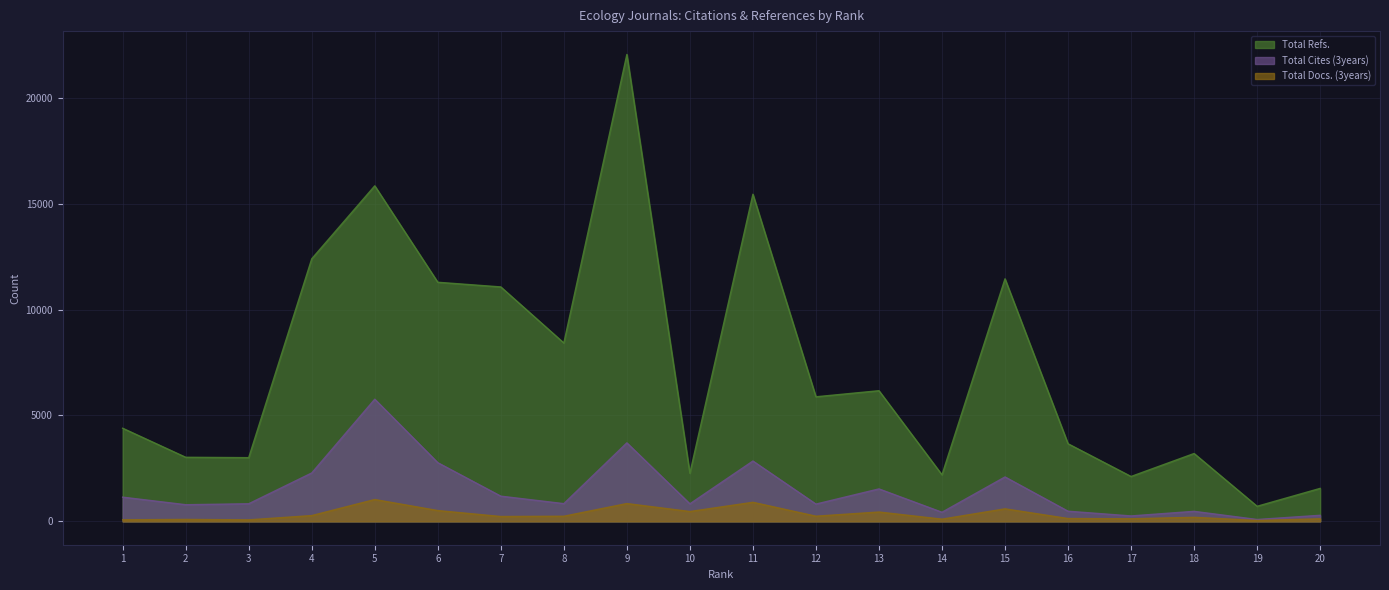

Reading left to right, transcribe all the data shown in this chart.

Total Refs.: 1=4398	2=3027	3=3009	4=12399	5=15845	6=11291	7=11071	8=8423	9=22048	10=2273	11=15448	12=5883	13=6170	14=2198	15=11454	16=3666	17=2120	18=3205	19=713	20=1558
Total Cites (3years): 1=1144	2=787	3=832	4=2286	5=5769	6=2772	7=1191	8=838	9=3708	10=829	11=2850	12=817	13=1533	14=431	15=2098	16=480	17=257	18=474	19=89	20=287
Total Docs. (3years): 1=74	2=92	3=72	4=274	5=1032	6=511	7=230	8=243	9=842	10=466	11=901	12=245	13=442	14=105	15=593	16=135	17=123	18=192	19=43	20=121